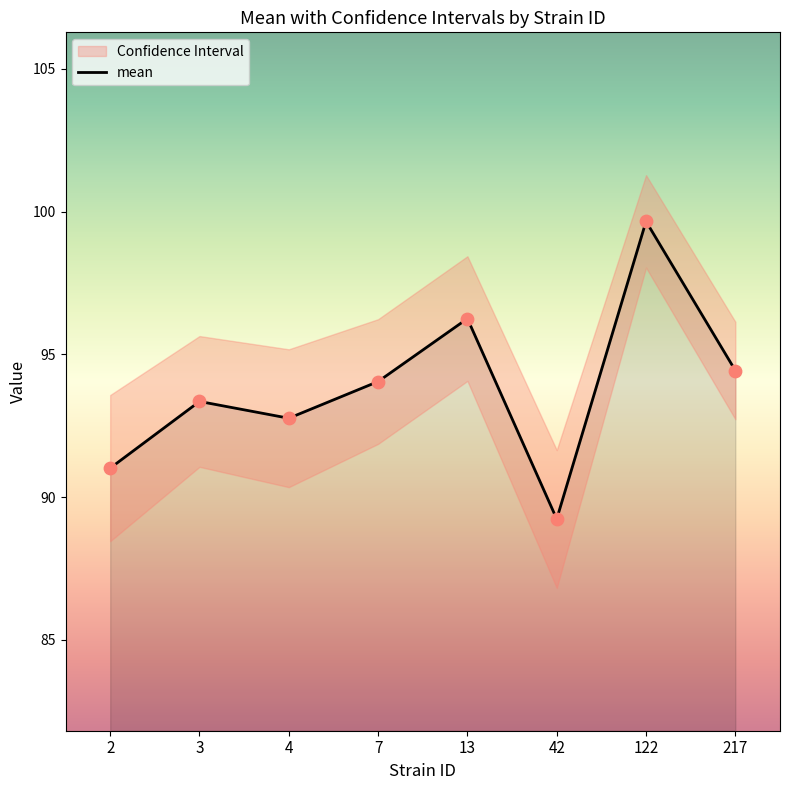

Which has a higher value, 2 or 3?

3